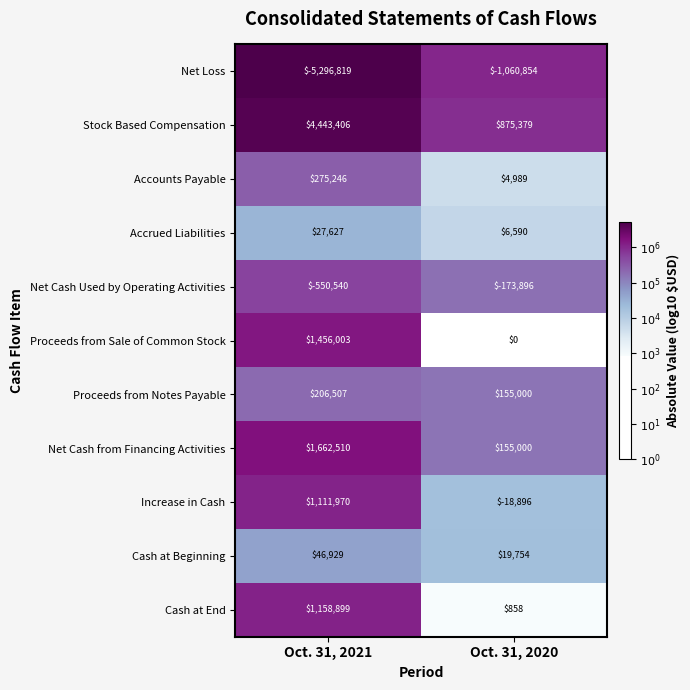

What is the approximate value of Net Cash Used by Operating Activities at Oct. 31, 2021?

-550540